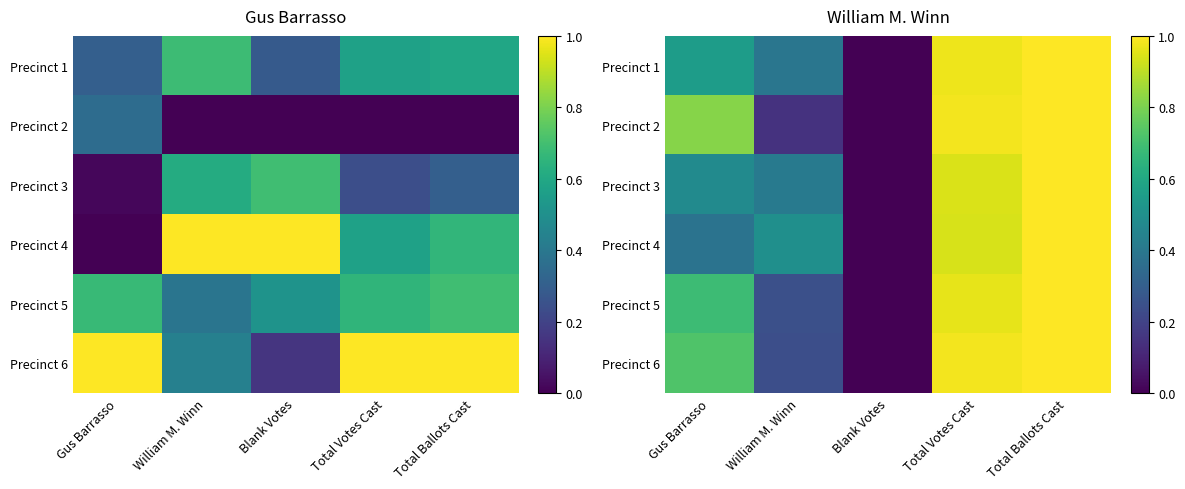

What is the sum of the Precinct 5 values at Total Votes Cast and Gus Barrasso?

1.6